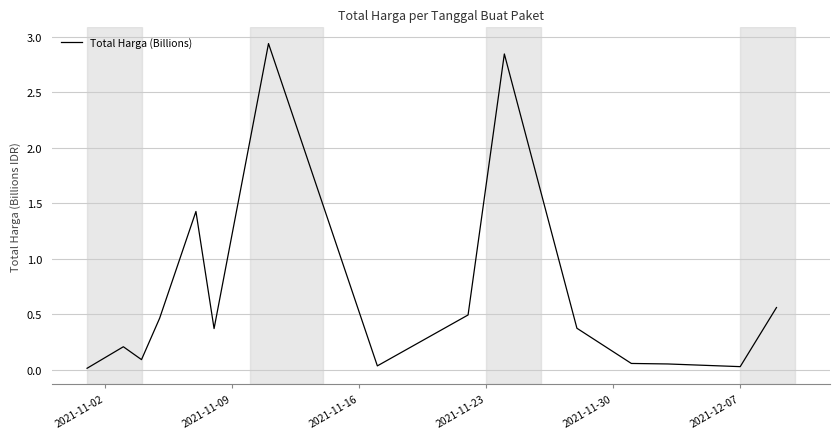

What is the sum of all values?

10.0